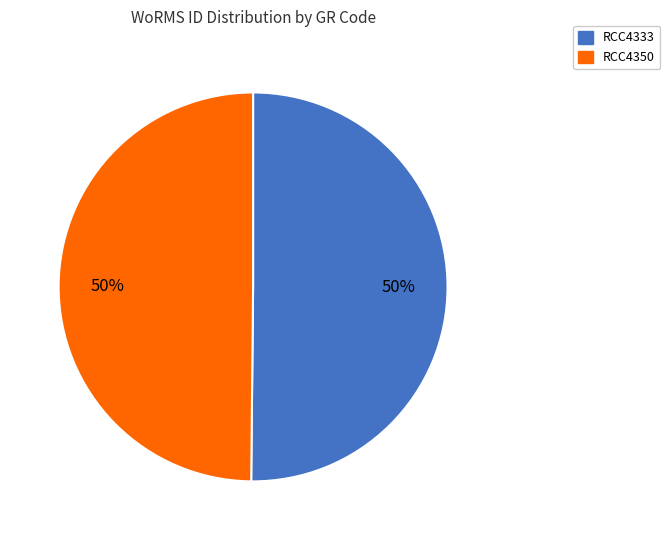

Count the number of slices in the pie.

2